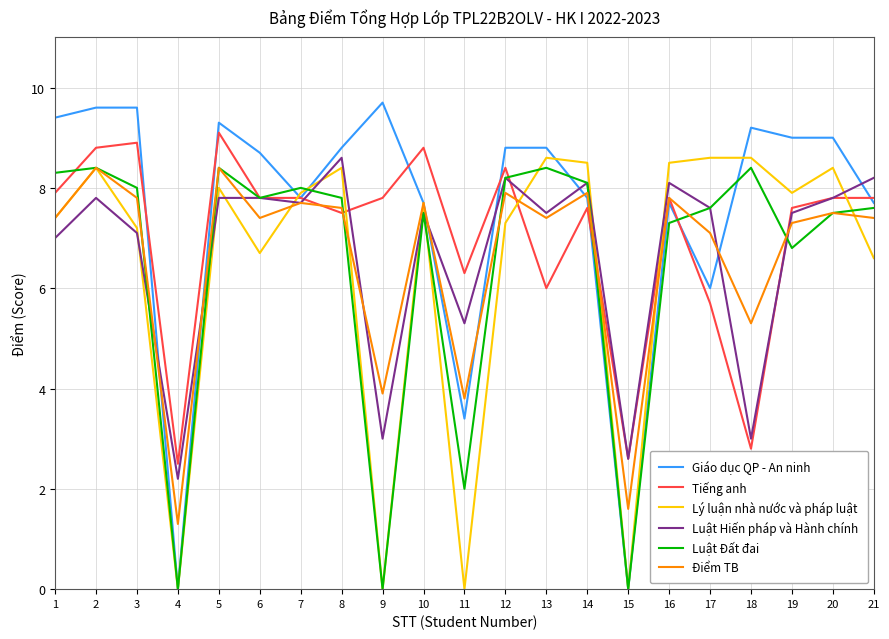

True or false: Luật Đất đai has more than 1 points higher than both neighbors.

True